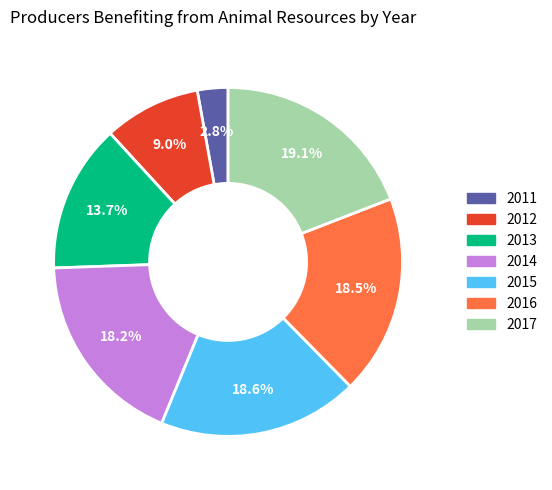

To the nearest percent, what portion does 2017 represent?

19%